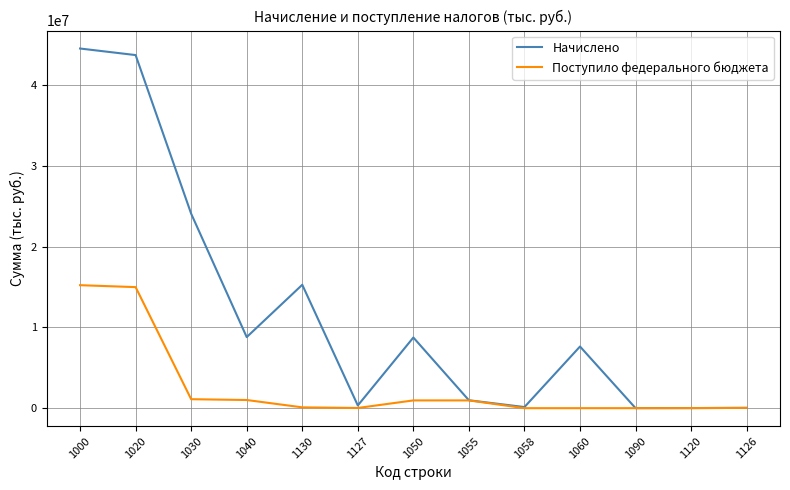

Which series changed the most between 1030 and 1090?

Начислено